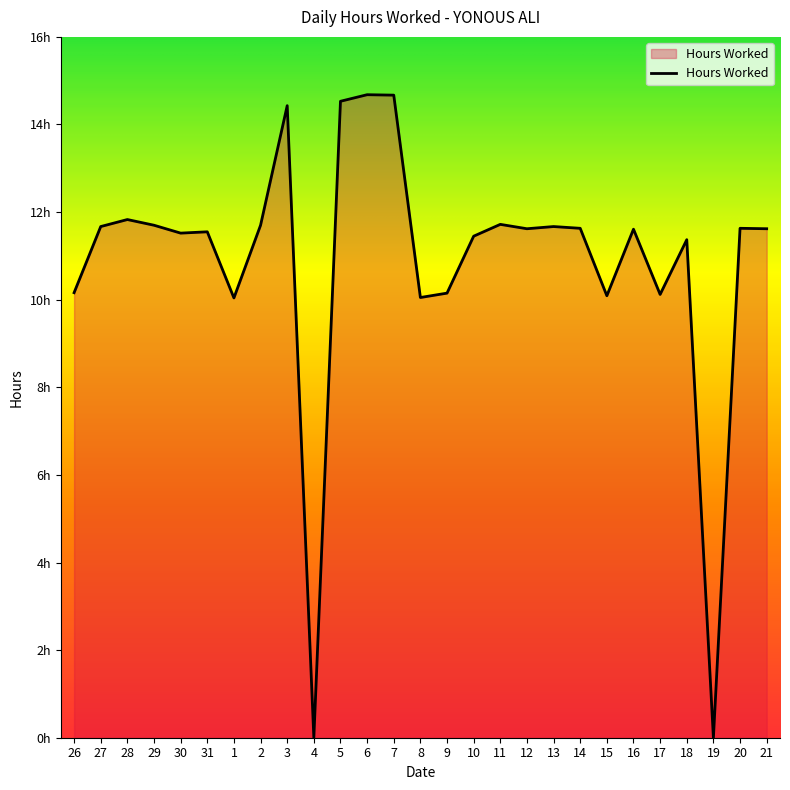

What is the change in value from 17 to 18?

+1.2